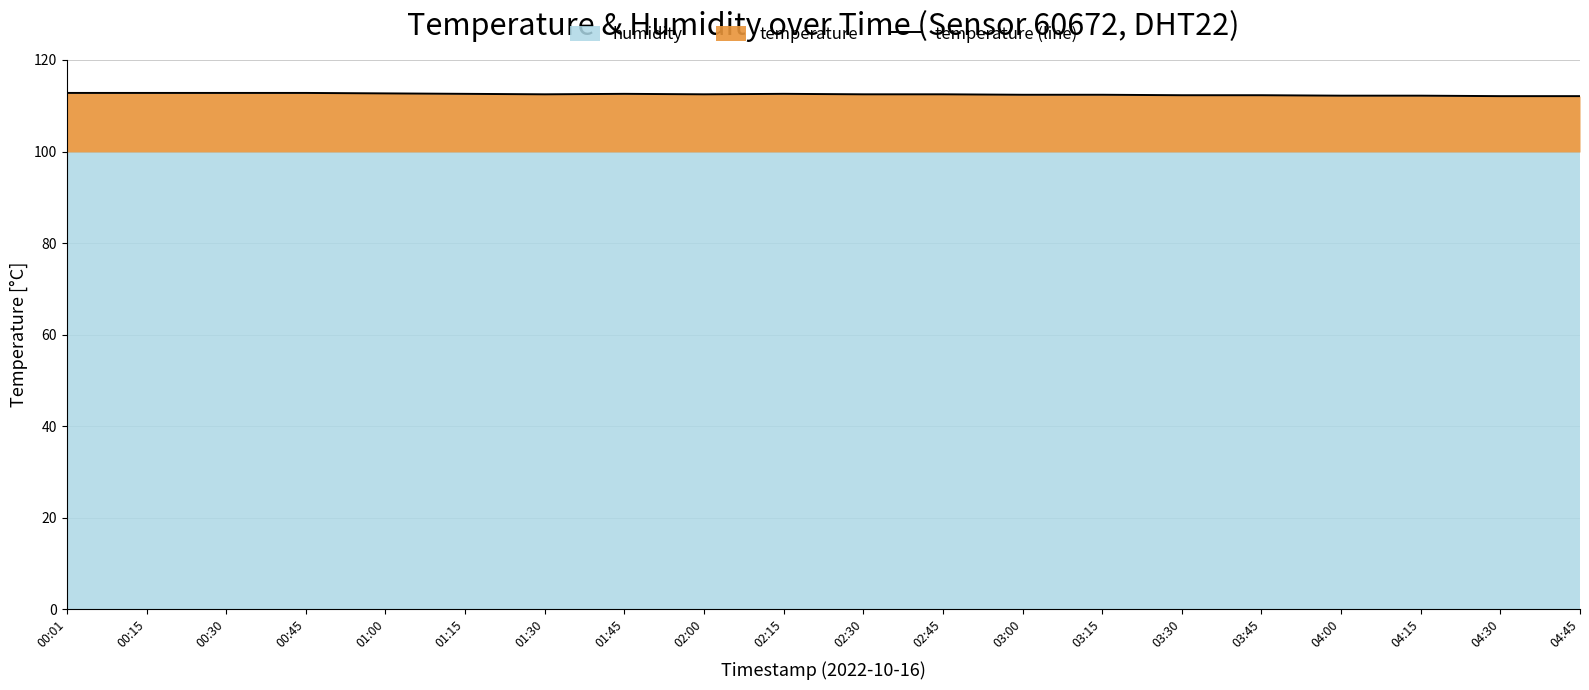

The value at 00:15 is 52.4. True or false?

False